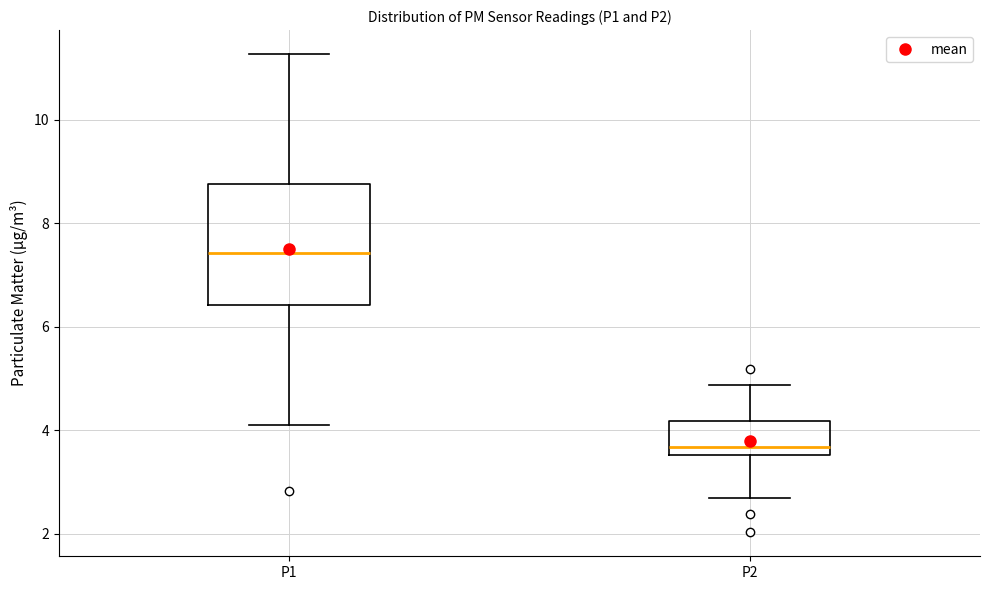

Comparing the boxes themselves (not the whiskers), which one is the tallest?

P1